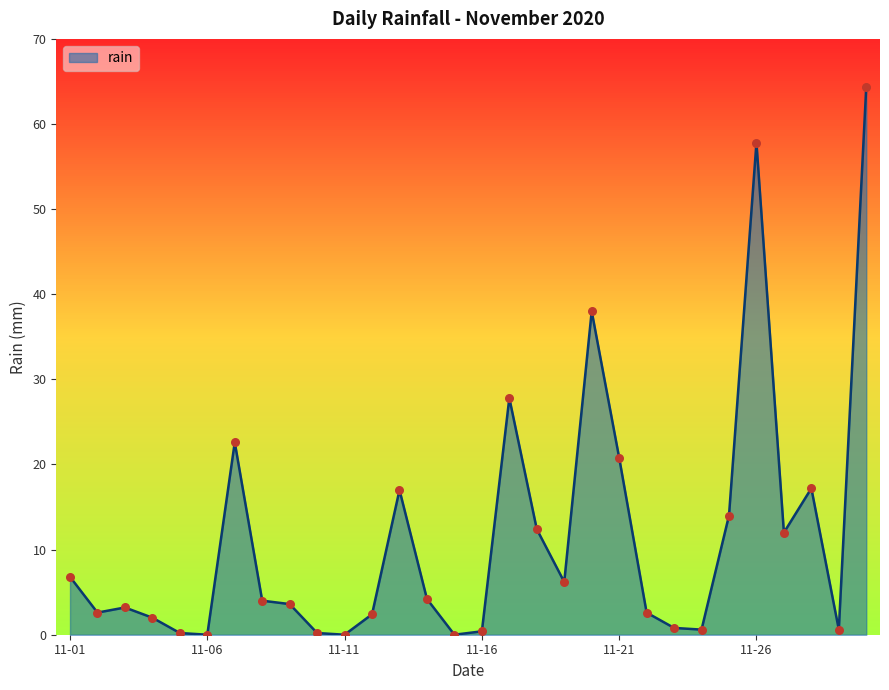

What is the difference between the maximum and minimum values?

64.4